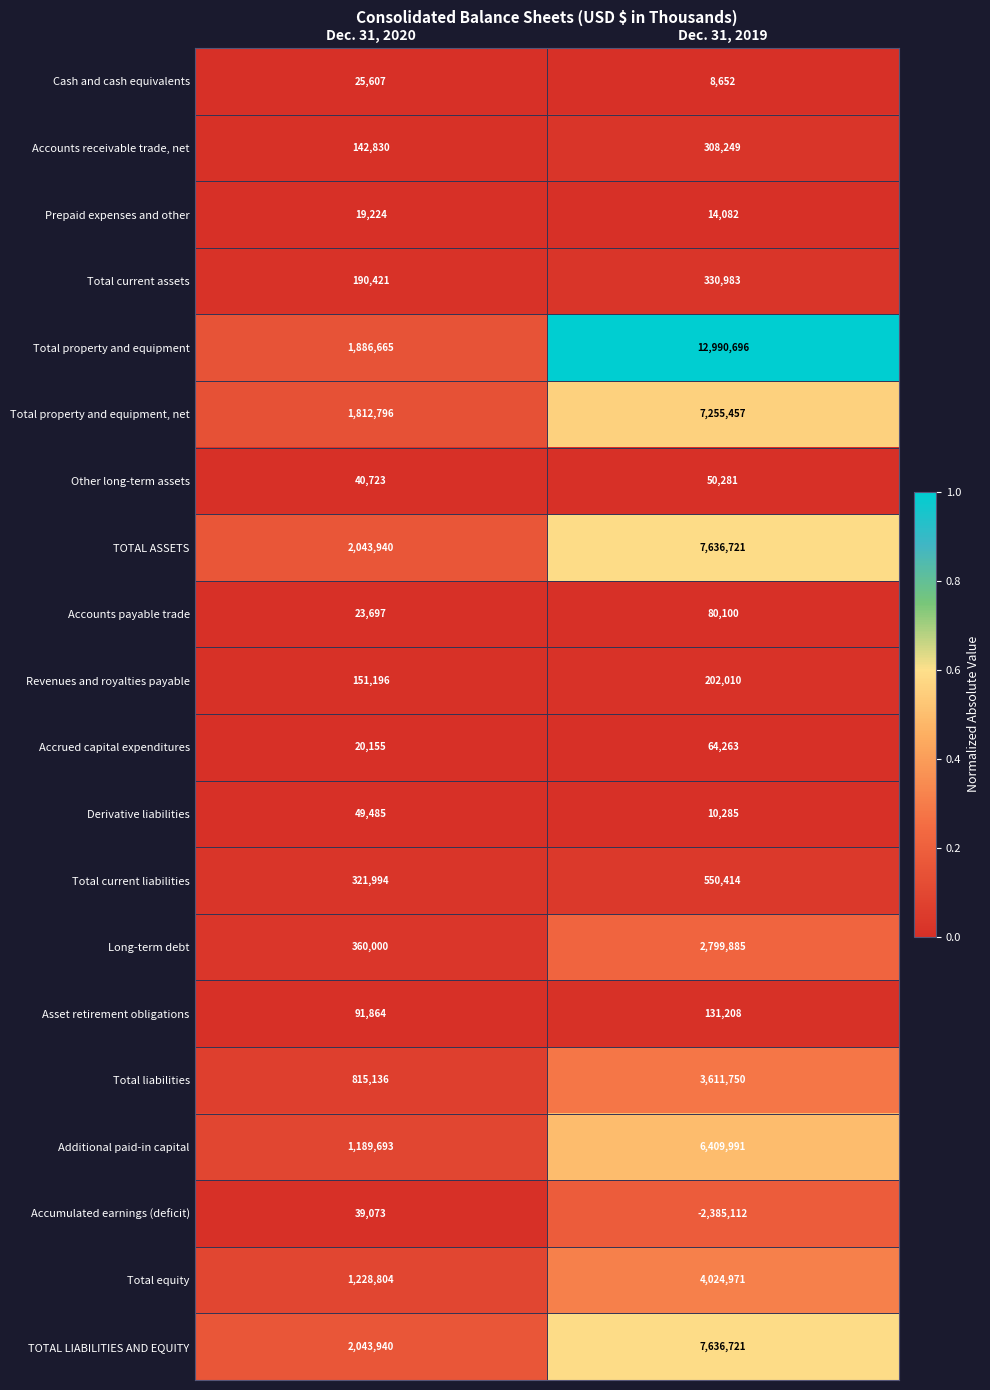

The value of Total current assets at Dec. 31, 2019 is 330983. True or false?

True